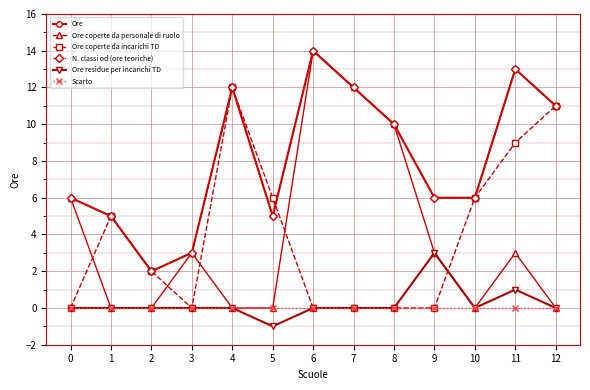

Rank the categories by Ore residue per incarichi TD value from highest to lowest.

9, 11, 0, 1, 2, 3, 4, 6, 7, 8, 10, 12, 5